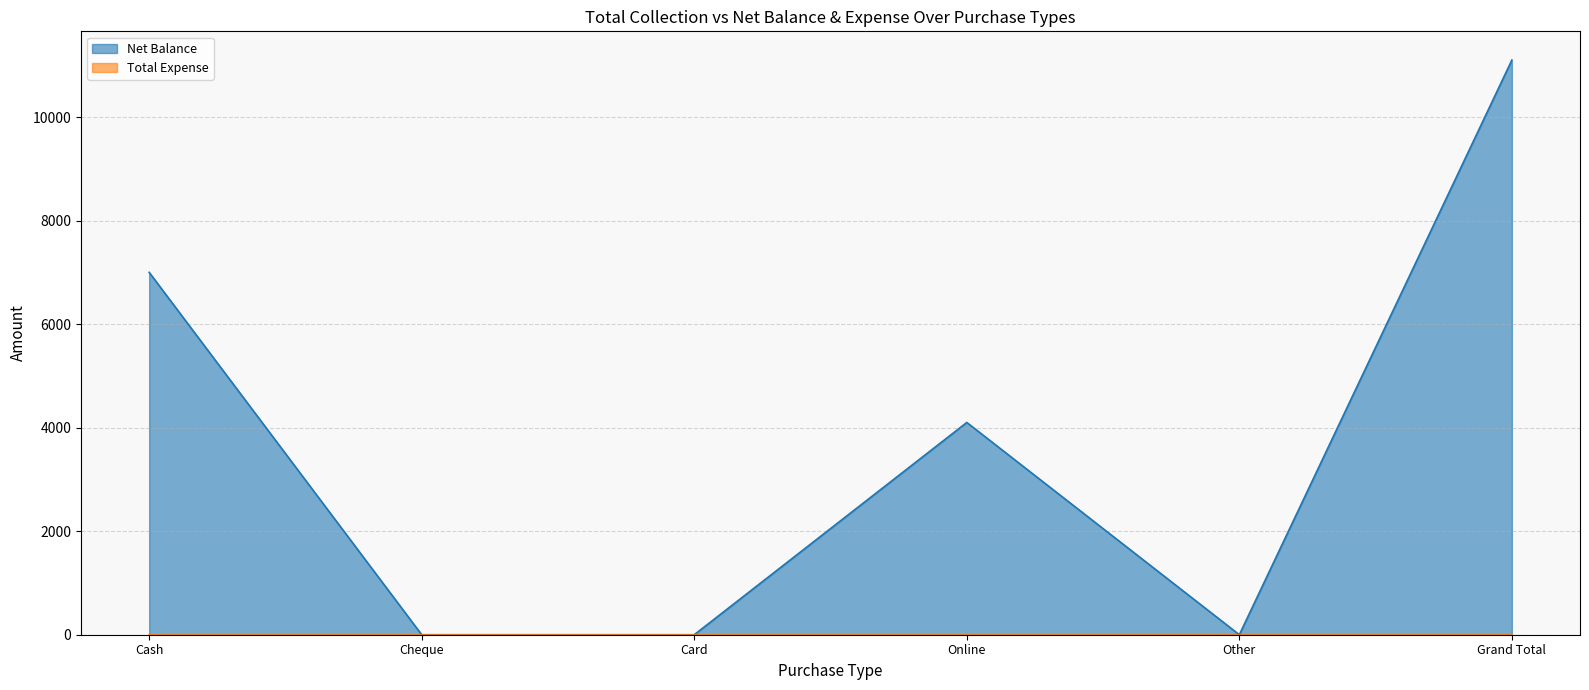

Reading left to right, transcribe all the data shown in this chart.

7000	0	0	4100	0	11100